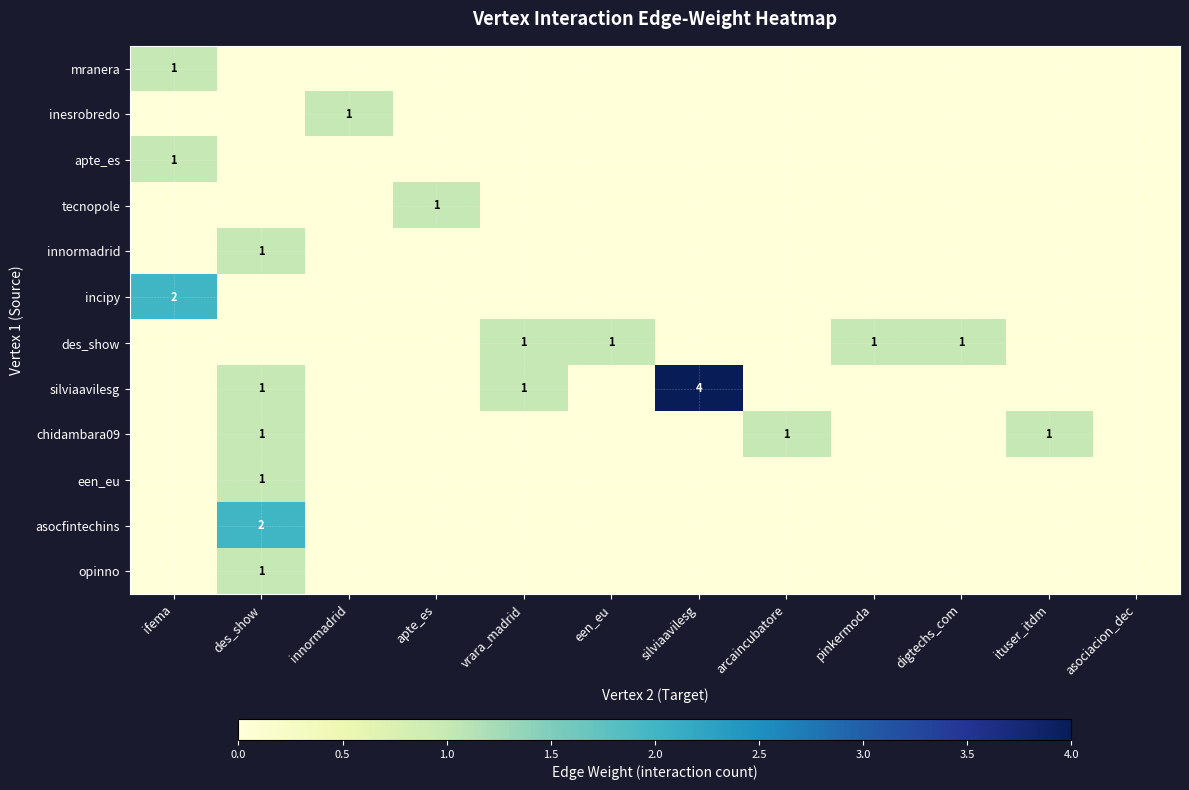

At which category is the sum across all series the highest?

des_show